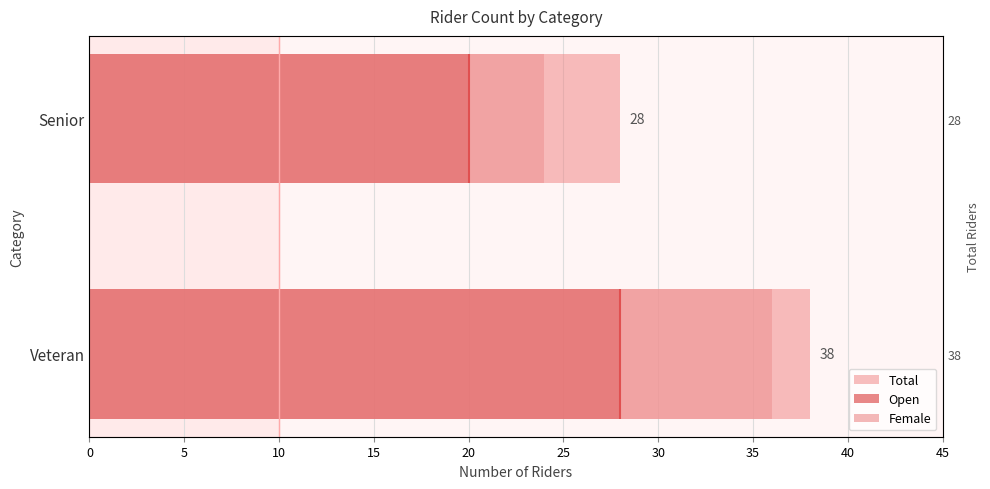

What is the average value of the Open series?

24